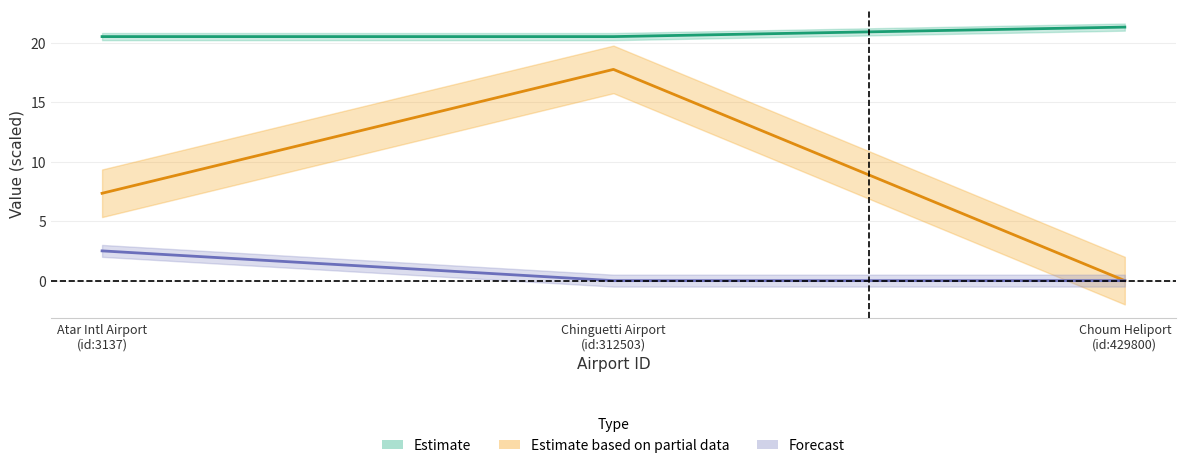

Reading left to right, extract all data points from this chart.

latitude_deg: 20.5	20.5	21.3
elevation_ft: 7.3	17.8	0.0
score: 2.5	0.0	0.0